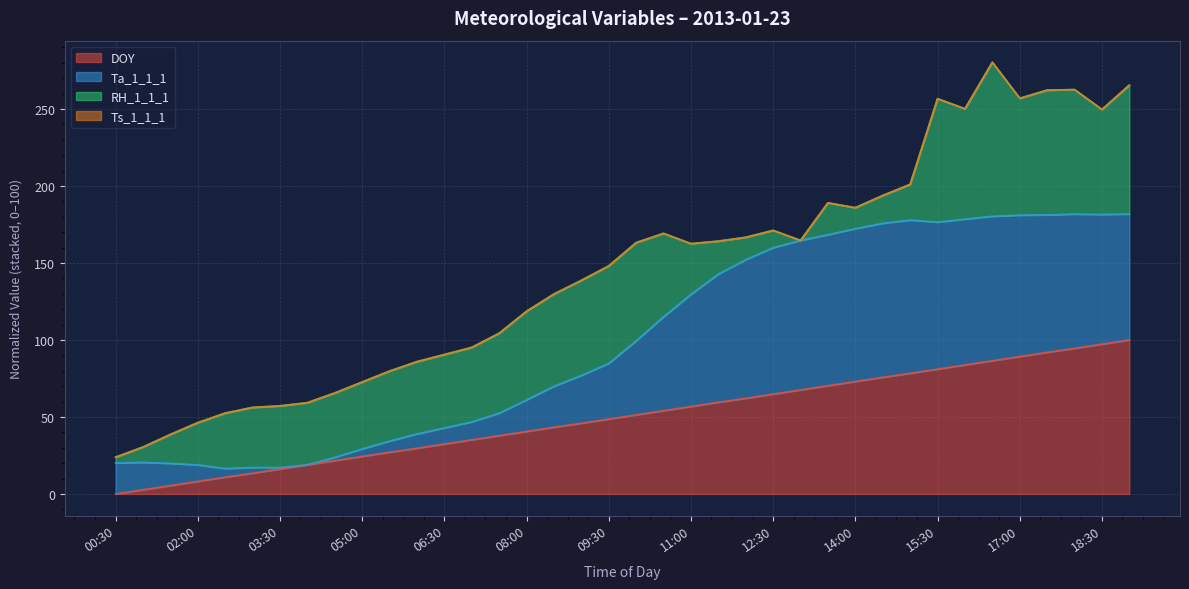

What is the difference between the second highest and second lowest values in the DOY series?

94.6